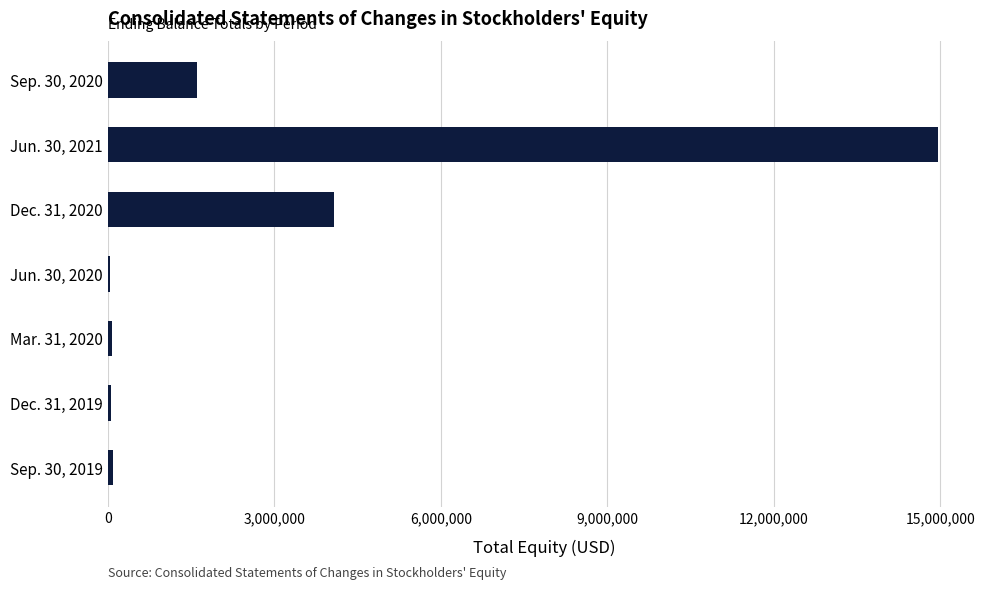

What is the sum of all values?

20906018